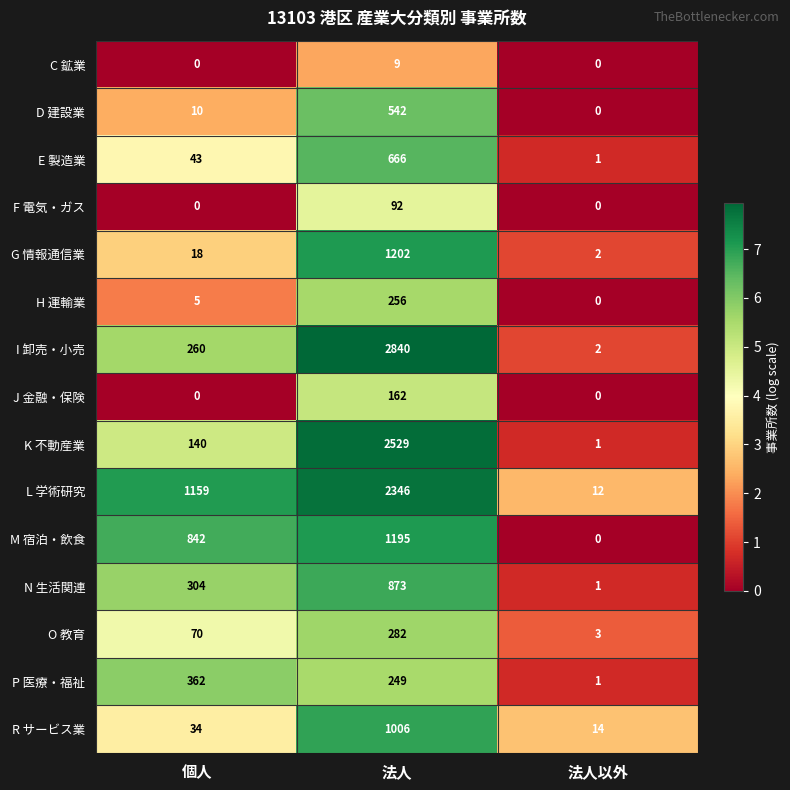

Which series has the largest range (max minus min)?

I 卸売・小売